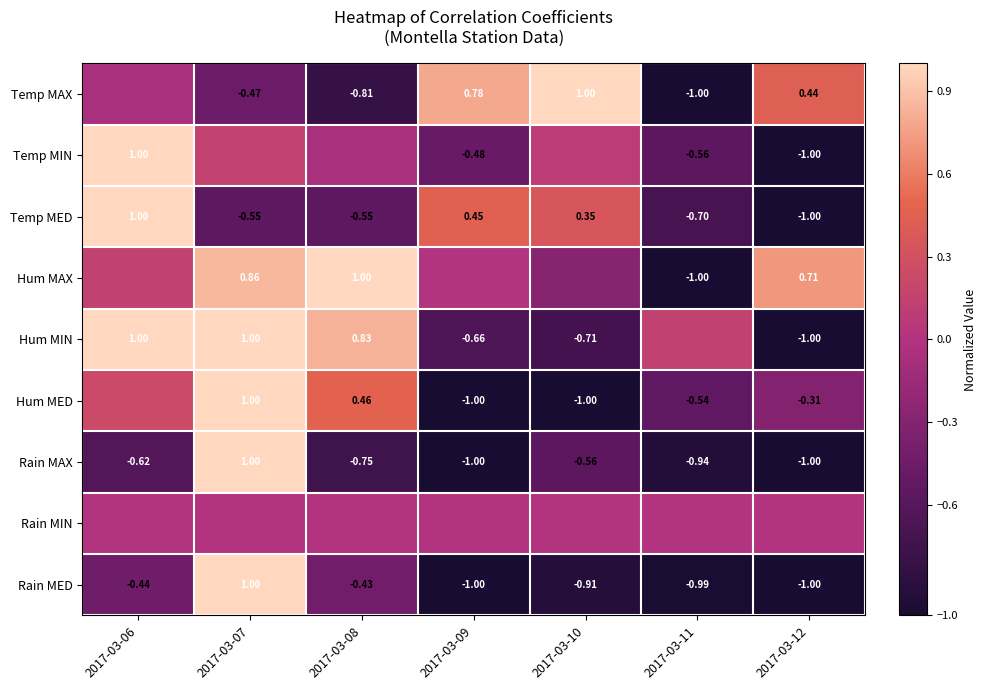

Is the value of Rain MAX at 2017-03-06 greater than the value of Hum MED at 2017-03-07?

No